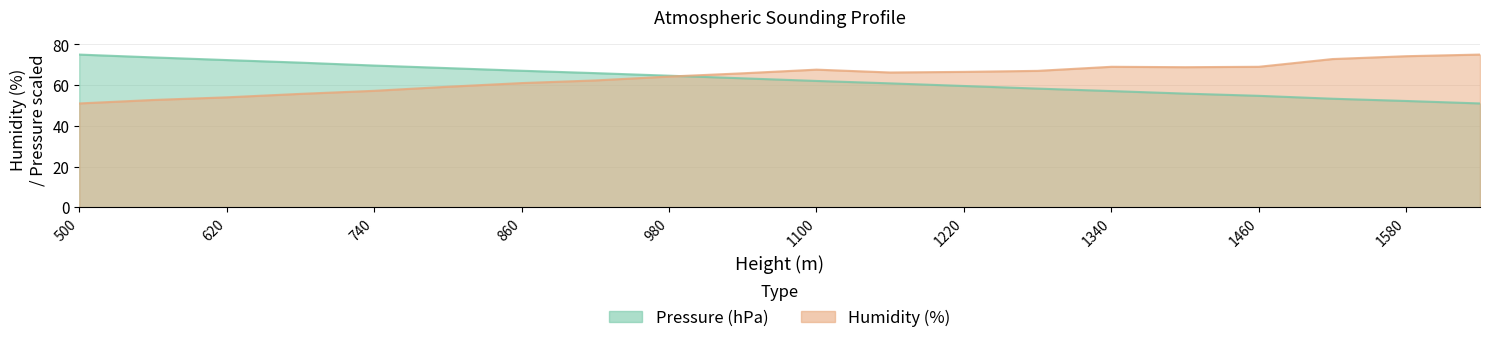

Between 1460 and 1640, which series saw the biggest shift?

Humidity (%)